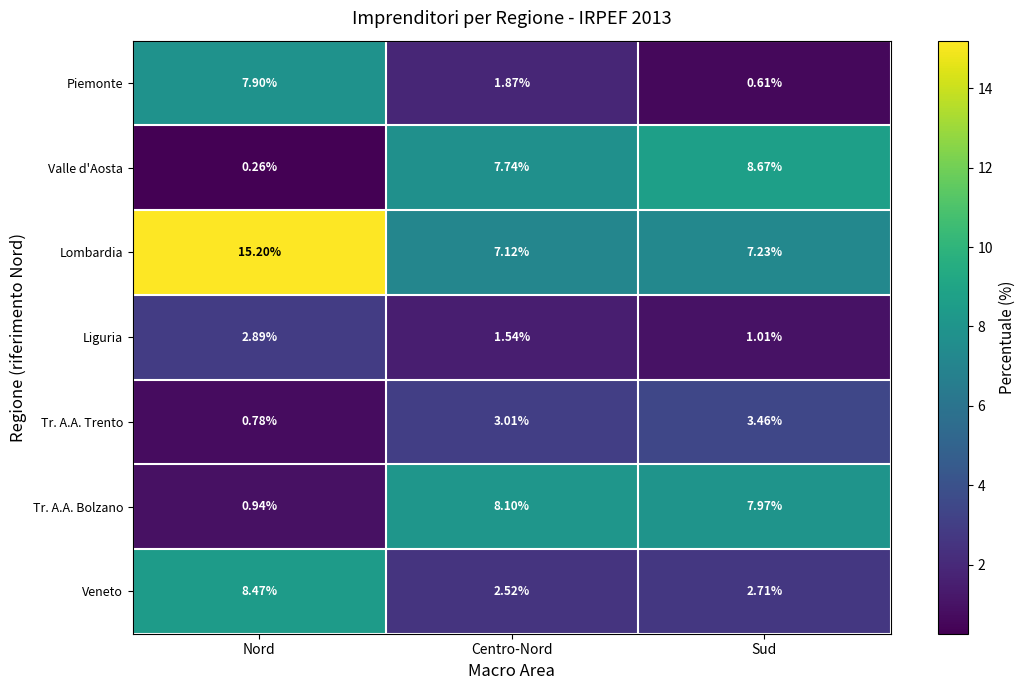

Count the number of data series in this chart.

7